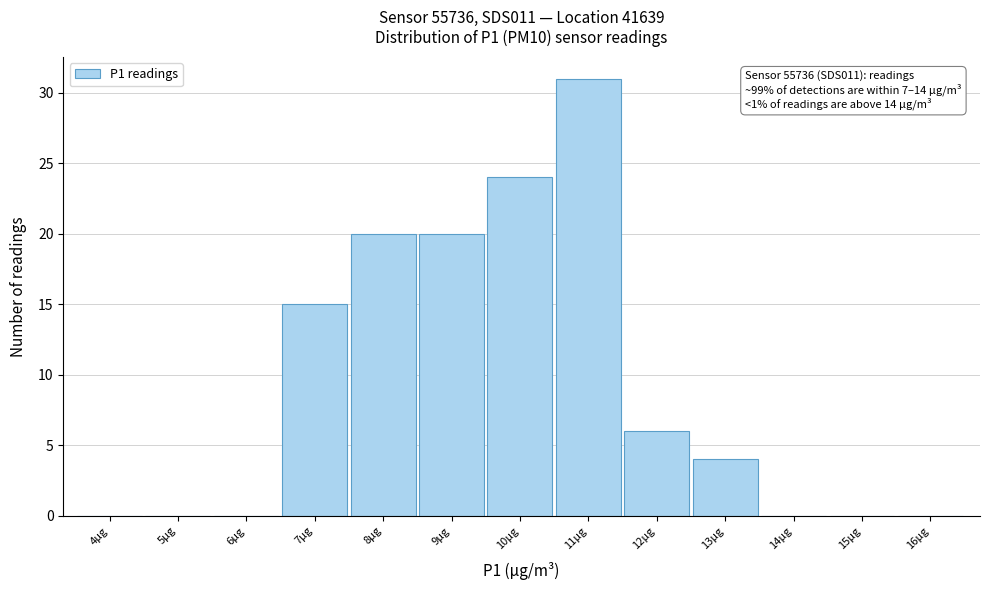

Reading left to right, what are all the values shown in this chart?

4µg=0	5µg=0	6µg=0	7µg=15	8µg=20	9µg=20	10µg=24	11µg=31	12µg=6	13µg=4	14µg=0	15µg=0	16µg=0